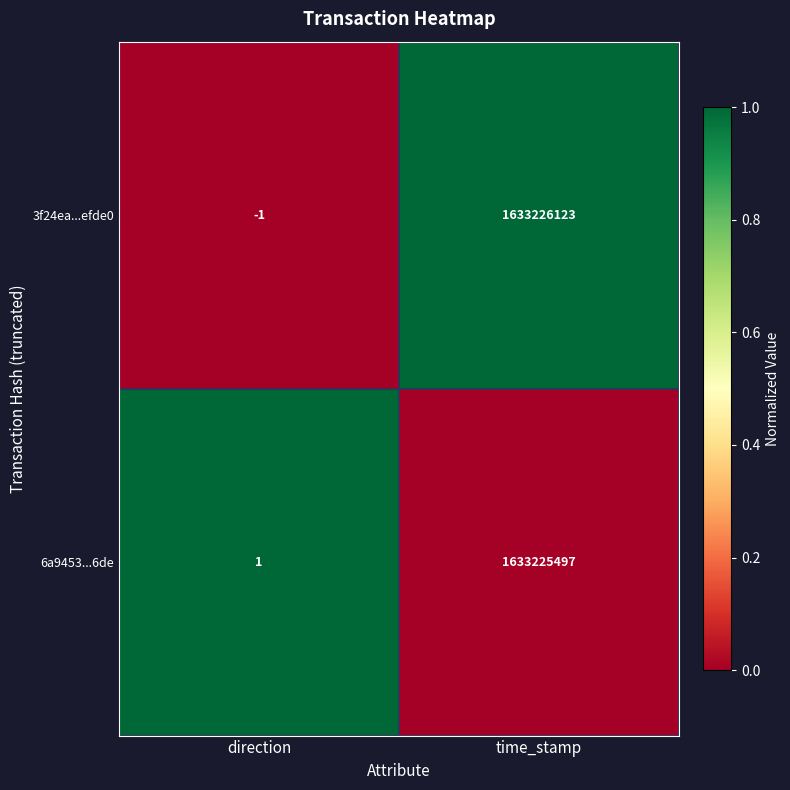

Which category has the lowest value across all series?

direction